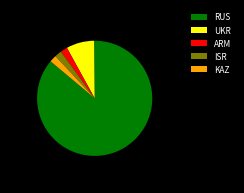

What is the ratio of the value at RUS to the value at UKR?

11.0